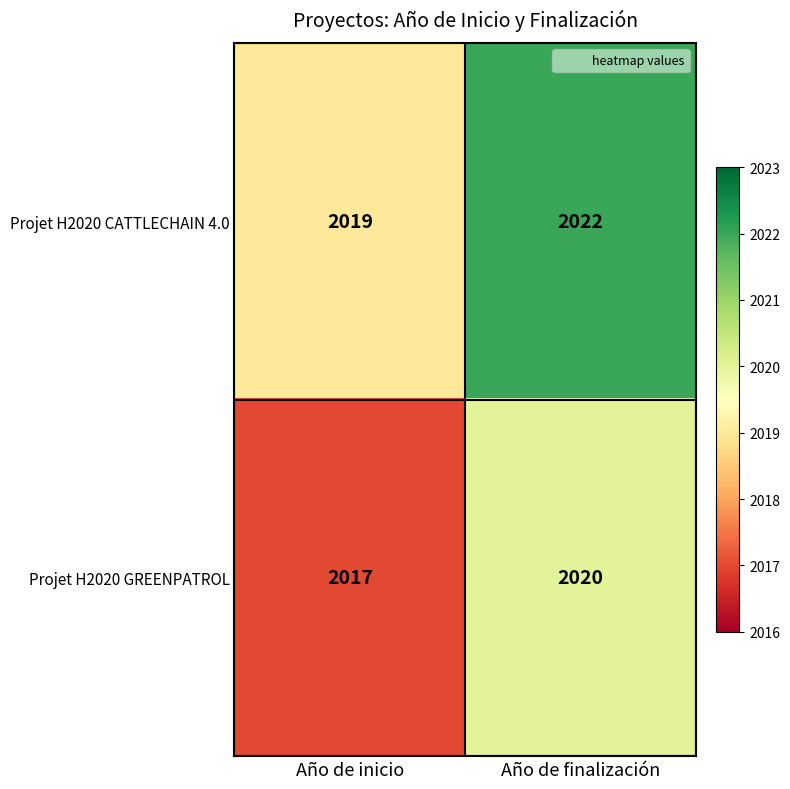

List the series in order of their overall mean, highest first.

Projet H2020 CATTLECHAIN 4.0, Projet H2020 GREENPATROL